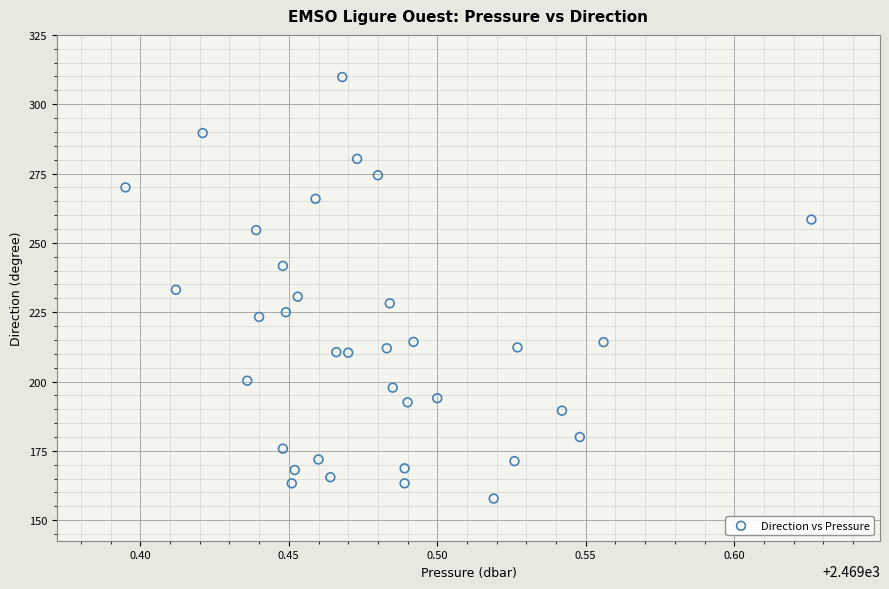

What is the range of Y values (max minus min)?

152.0